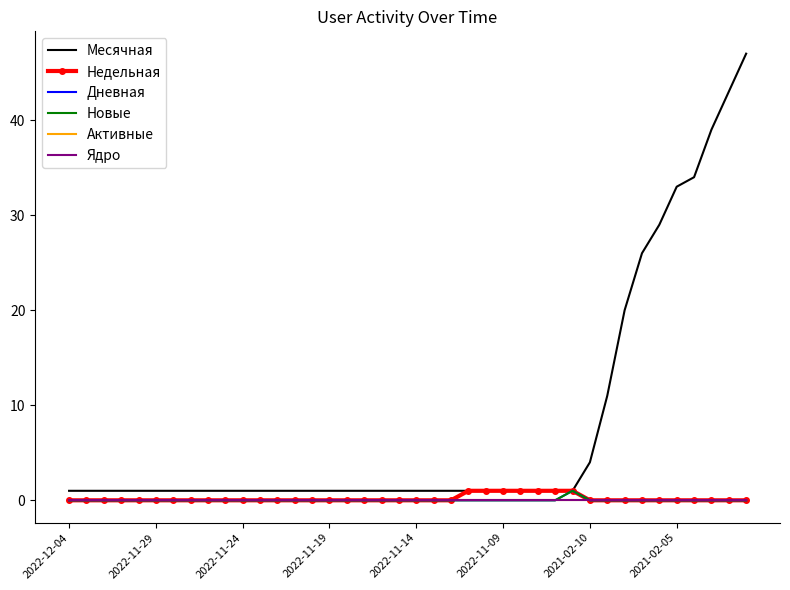

Is this an area chart (filled region under the line)?

No